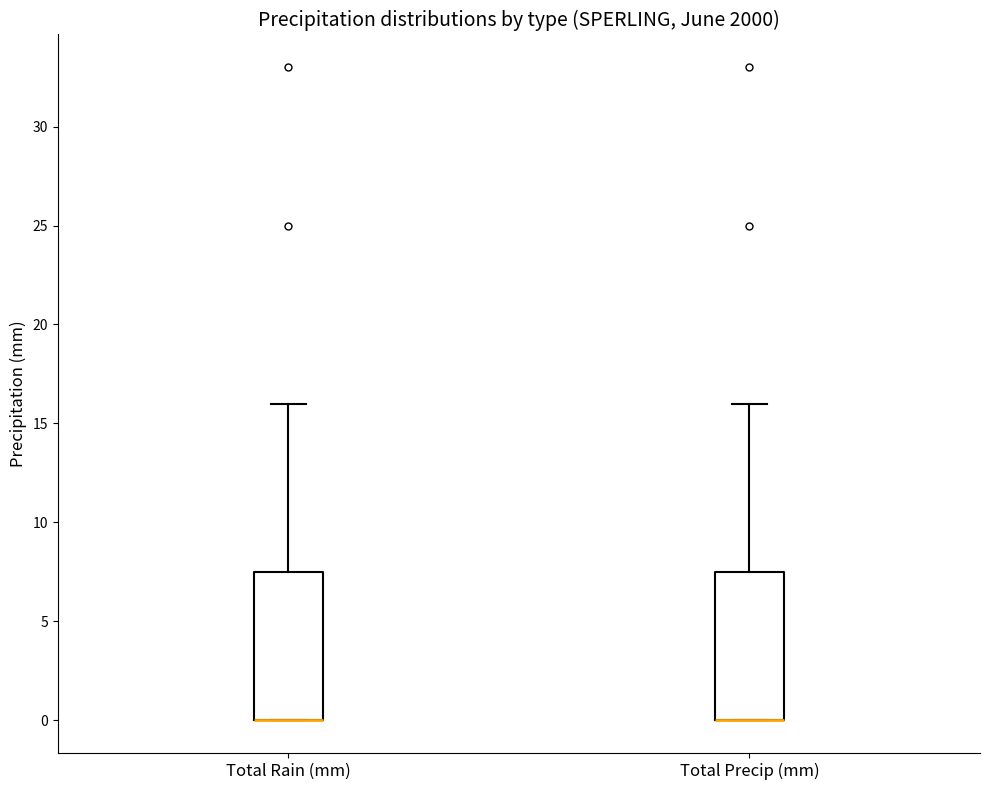

Reading left to right, transcribe this box plot: for each box, give where its median line is, the range the box spans, and where its two whiskers end, as read against the y-axis. The values are not printed on the chart, so give them approximately, as read against the axis.

Total Rain (mm): median 0.0 (drawn on the box's lower edge), box 0.0 to 7.5, whiskers 0.0 to 16.0
Total Precip (mm): median 0.0 (drawn on the box's lower edge), box 0.0 to 7.5, whiskers 0.0 to 16.0